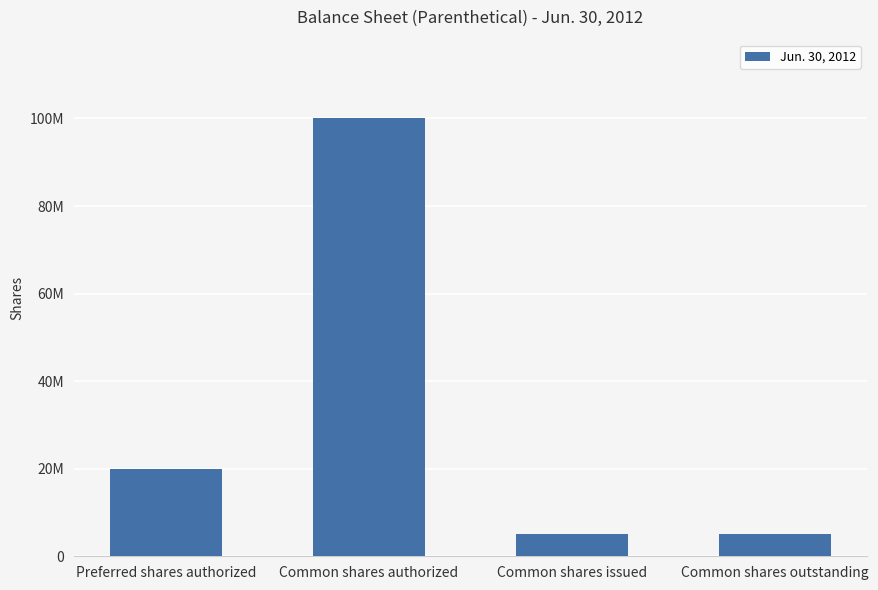

Does the chart contain any negative values?

No